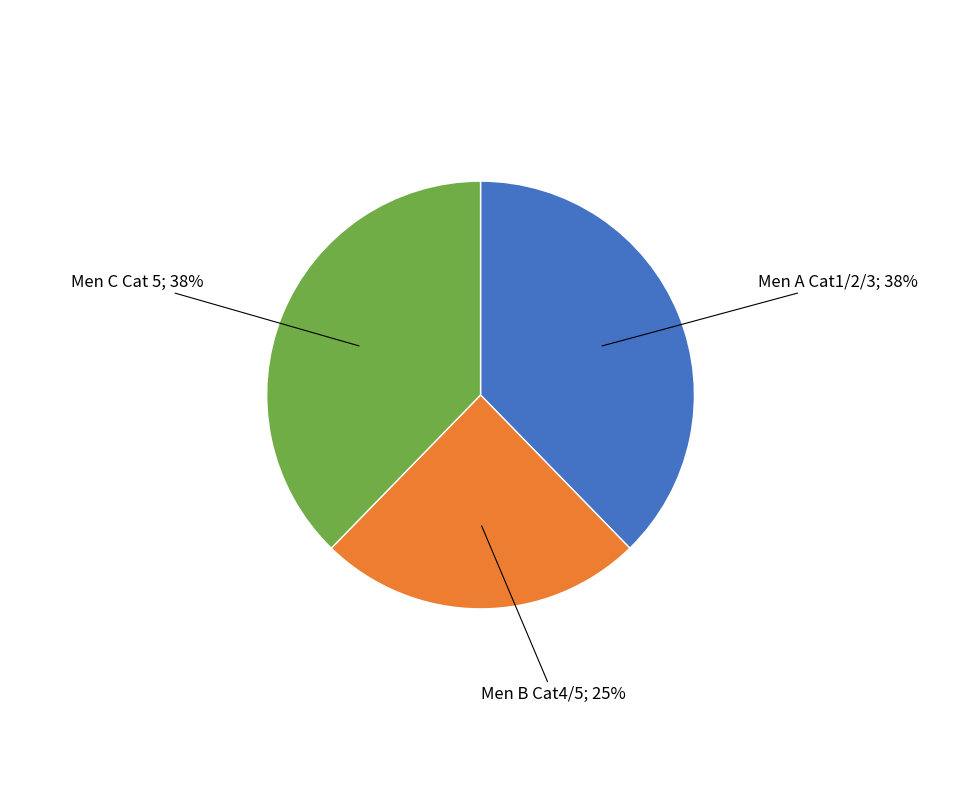

Does any single category account for the majority?

No